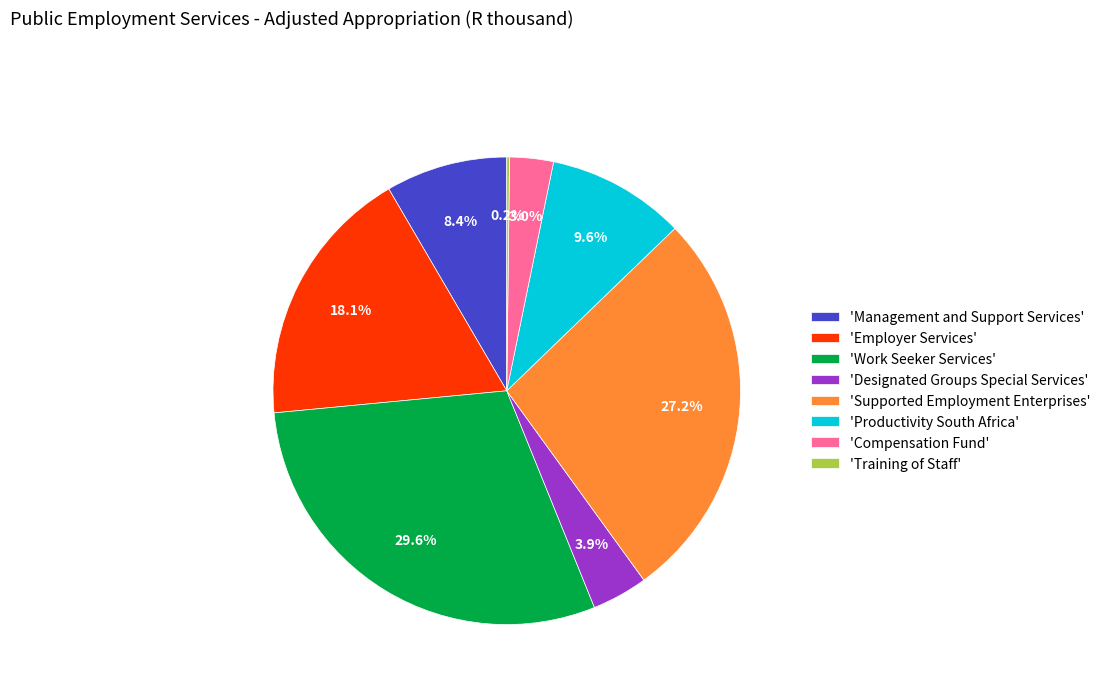

What is the total percentage of 'Management and Support Services' and 'Employer Services'?

26.5%